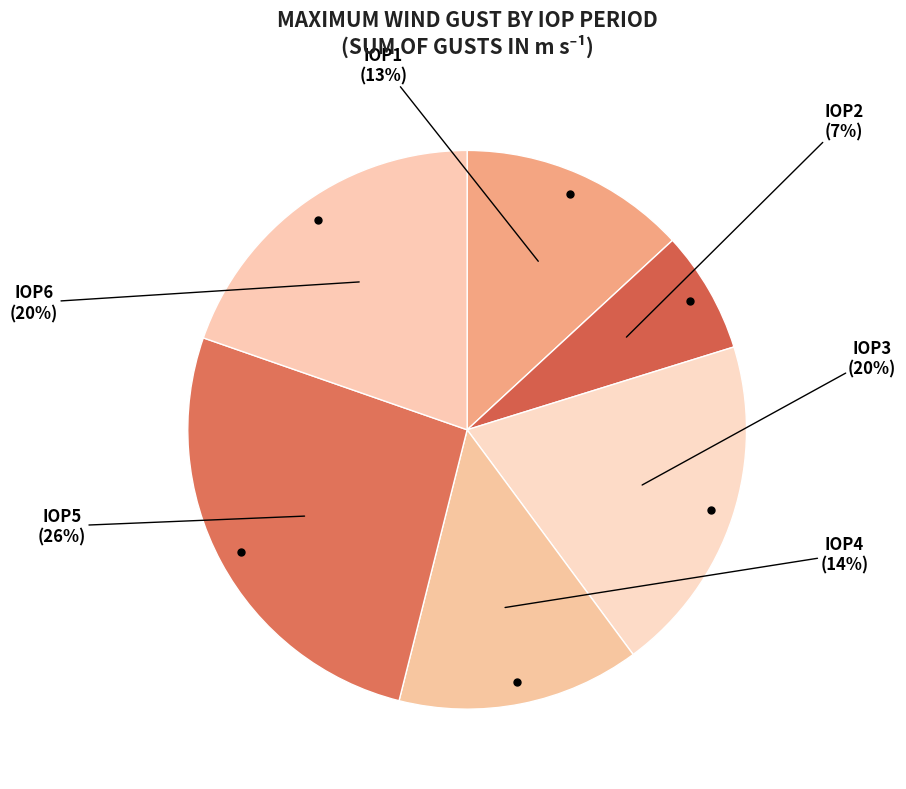

Count the number of slices in the pie.

6